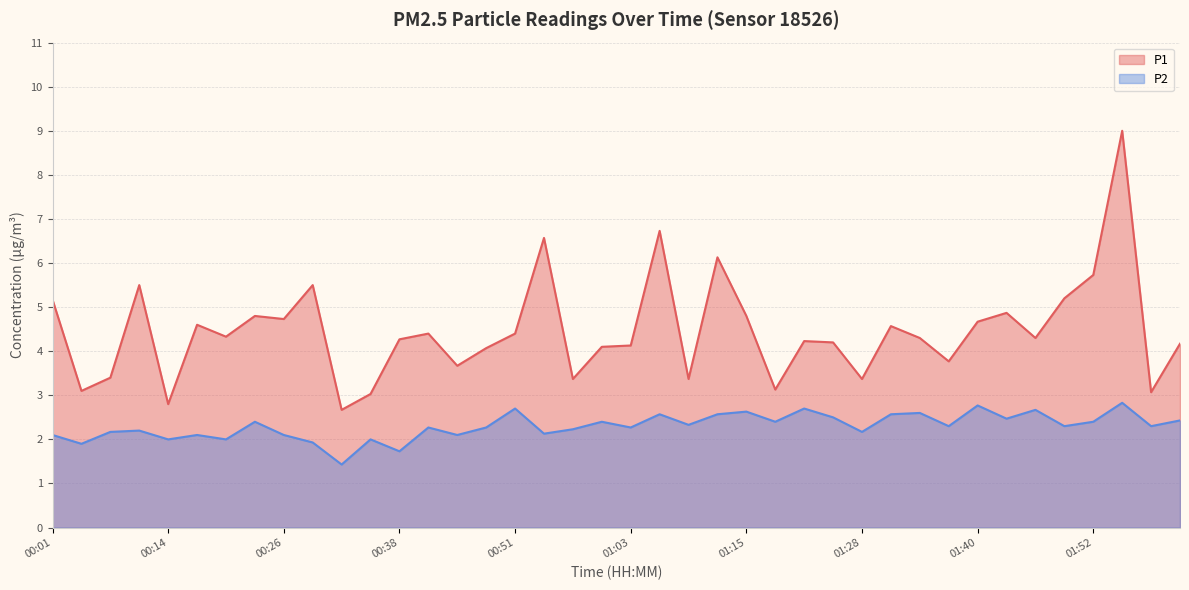

What is the sum of the P1 values at 01:52 and 01:06?

12.5